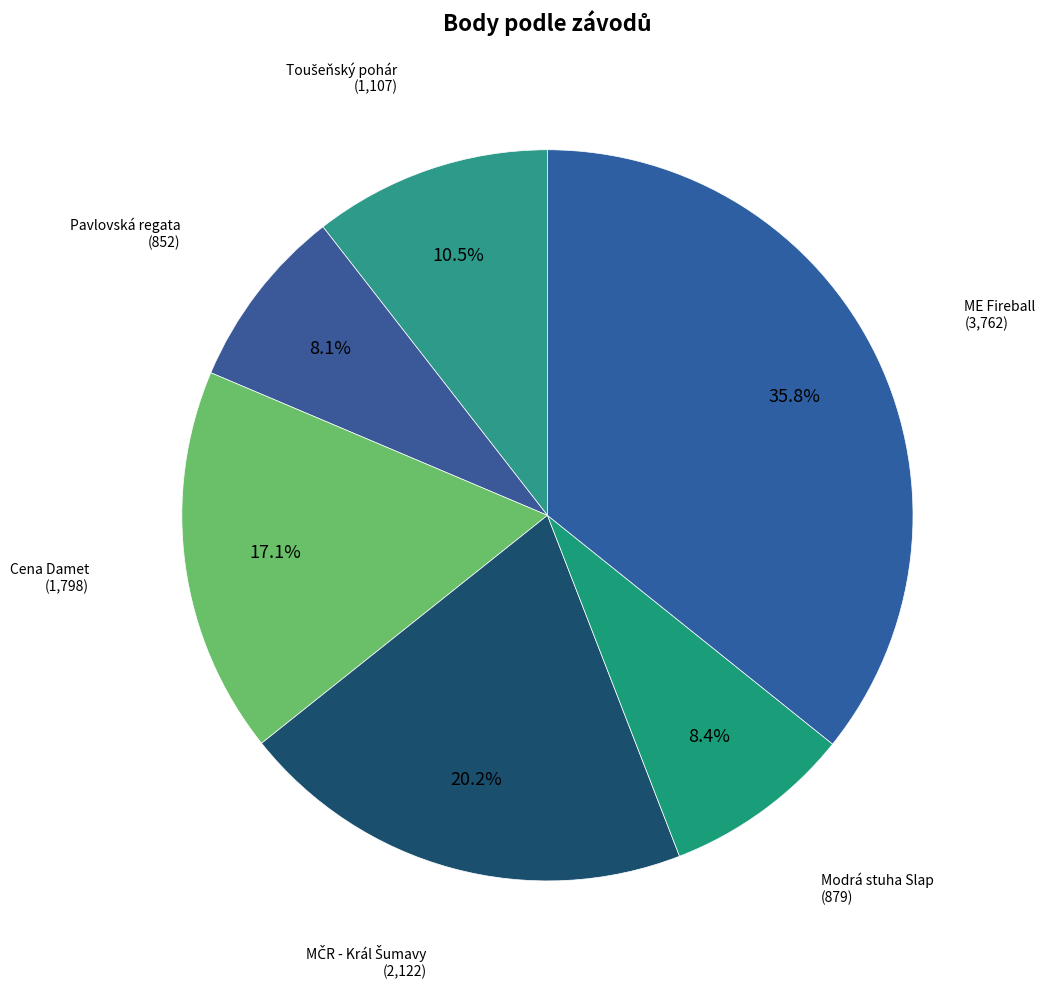

How many segments does this pie chart have?

6